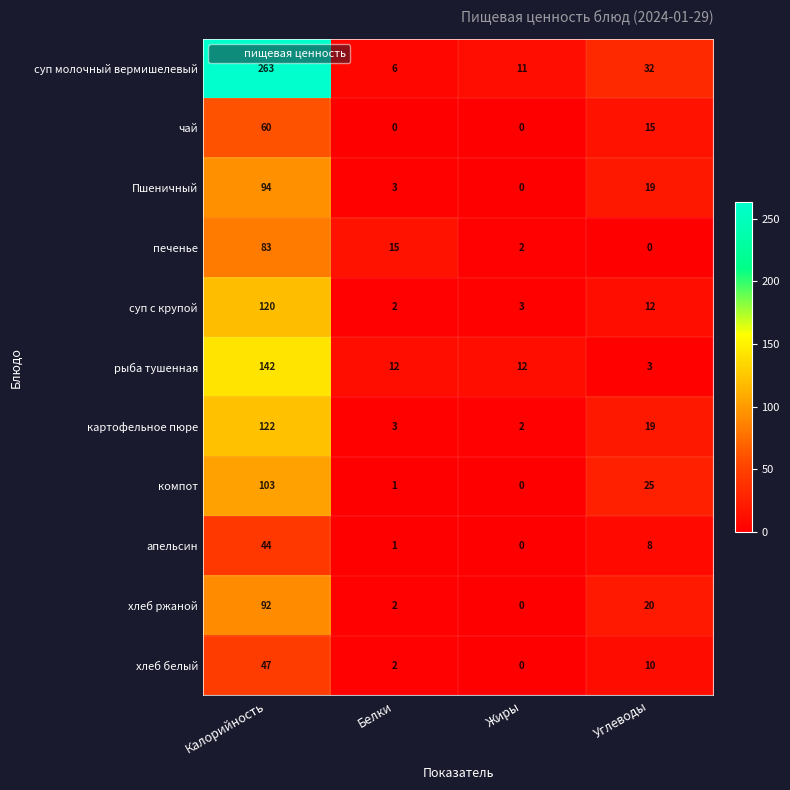

What is the average value of the апельсин series?

13